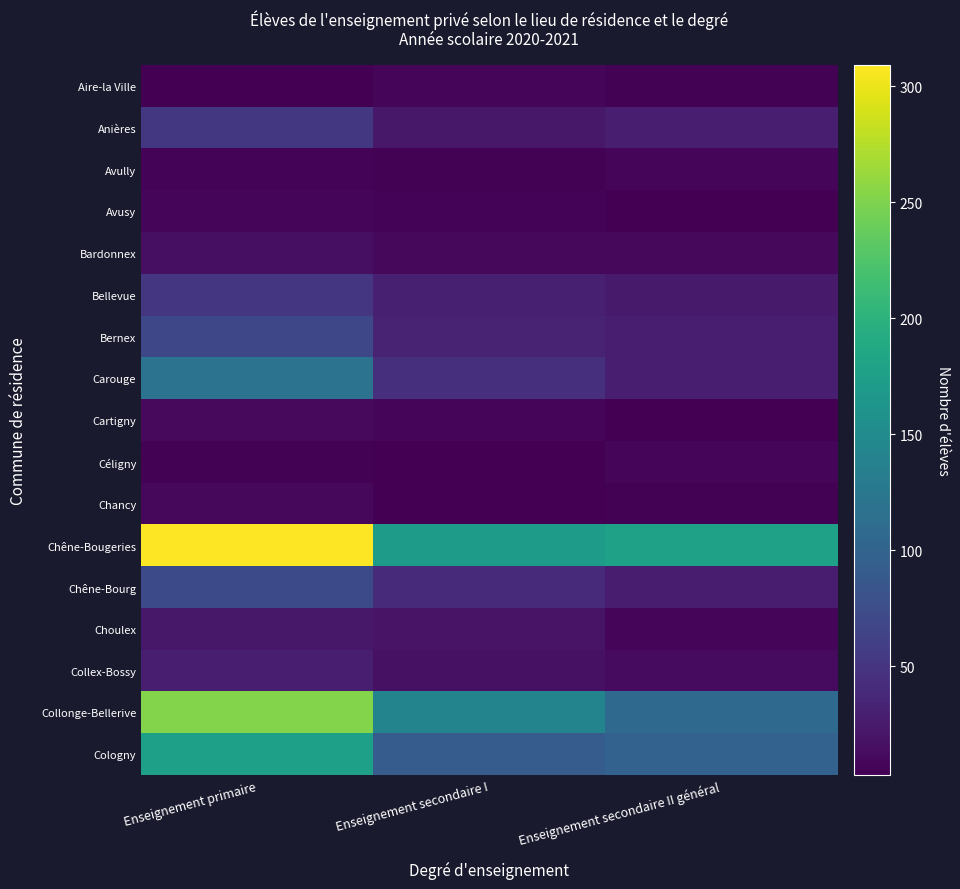

At which category is the sum across all series the highest?

Enseignement primaire